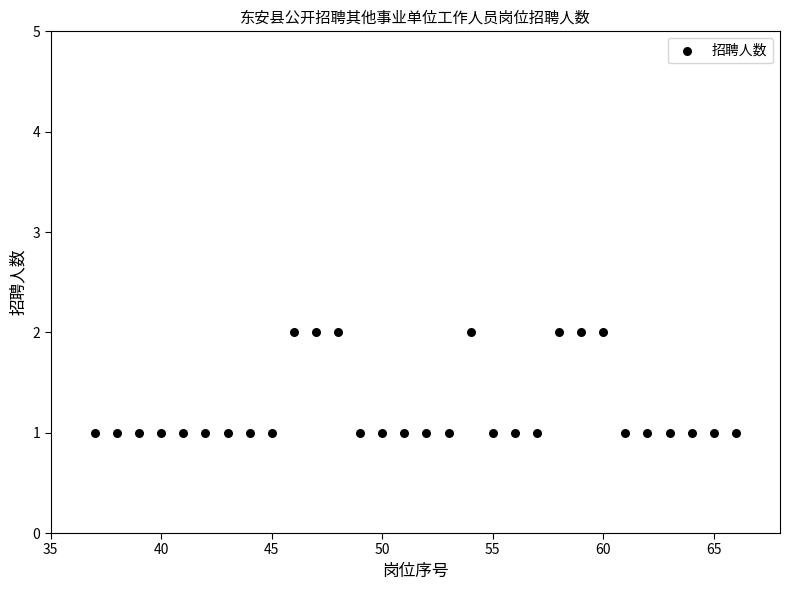

What is the range of X values (max minus min)?

29